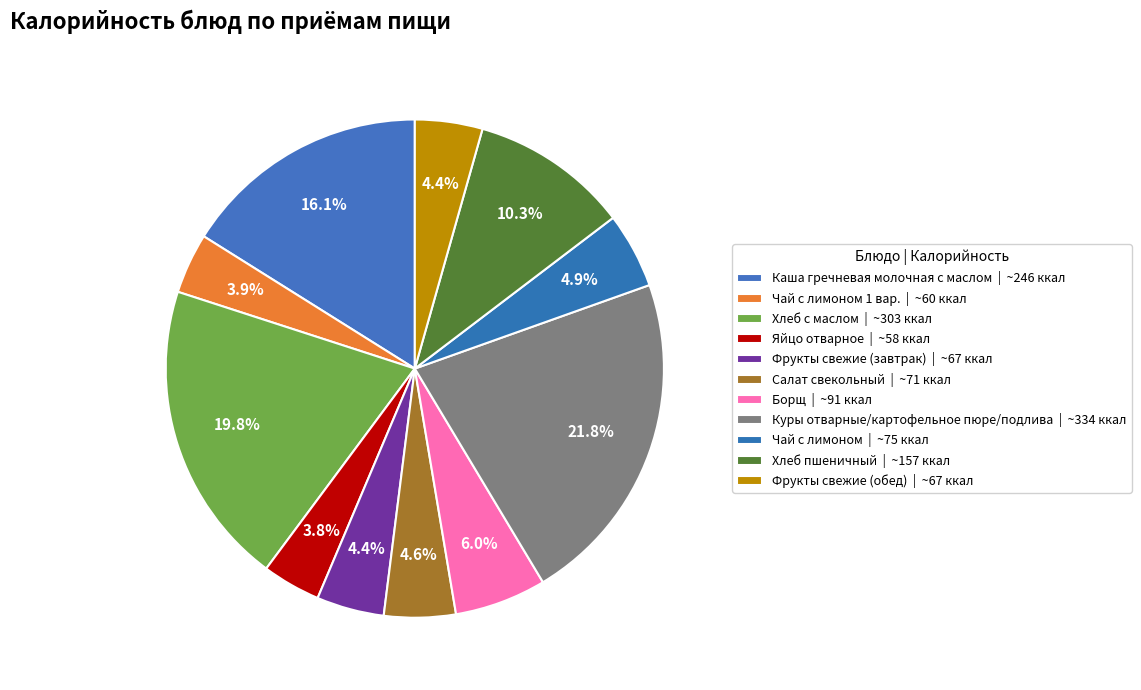

How many slices are in this pie chart?

11